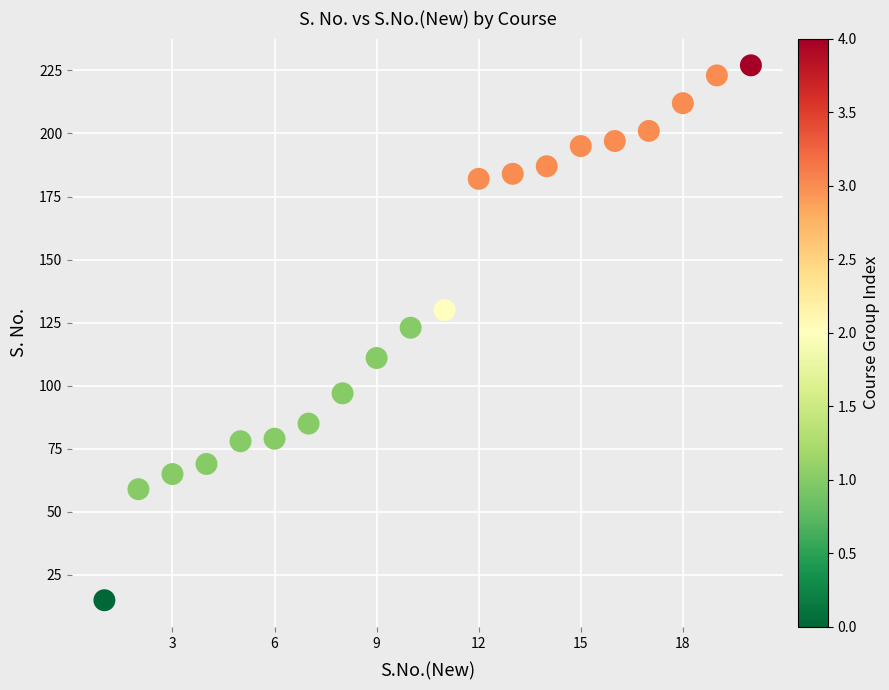

What is the range of X values (max minus min)?

19